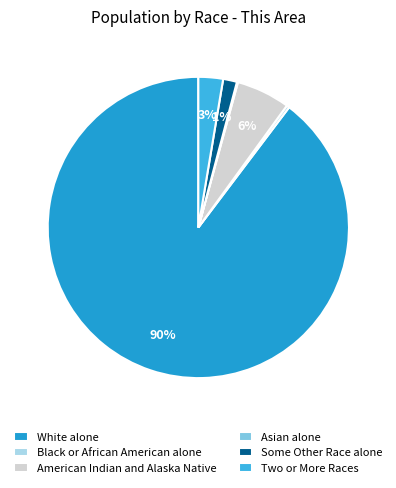

To the nearest percent, what is the difference between the American Indian and Alaska Native and Black or African American alone slice percentages?

5%